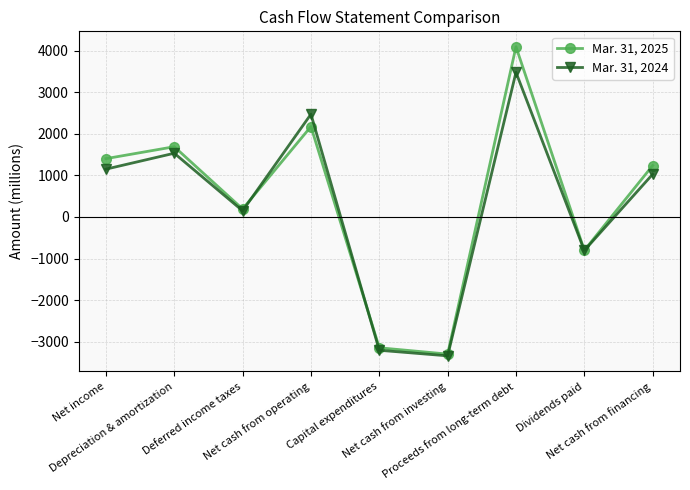

What is the difference between the highest and lowest values at Deferred income taxes?

43